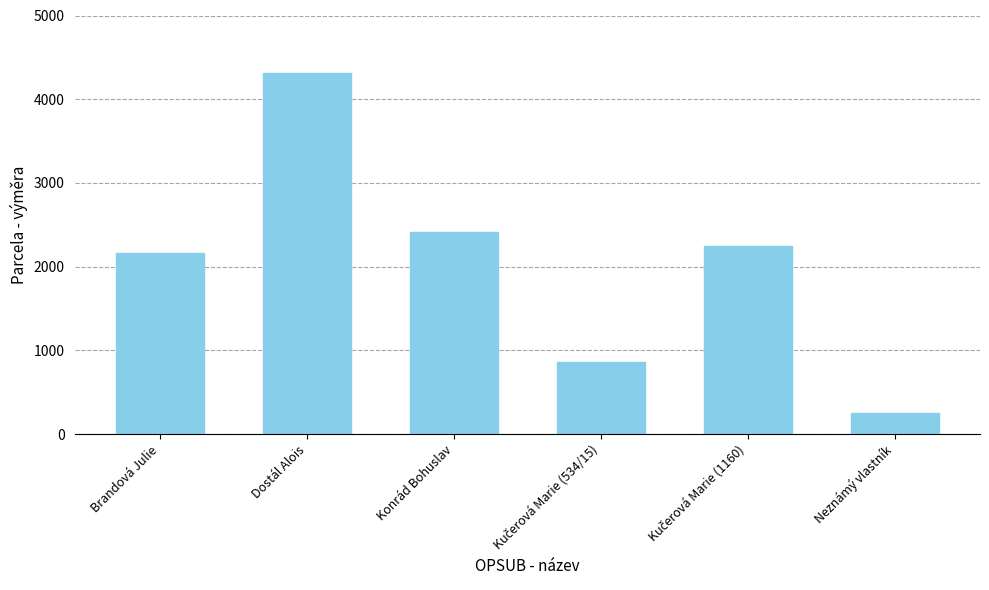

What is the maximum value shown in the chart?

4315